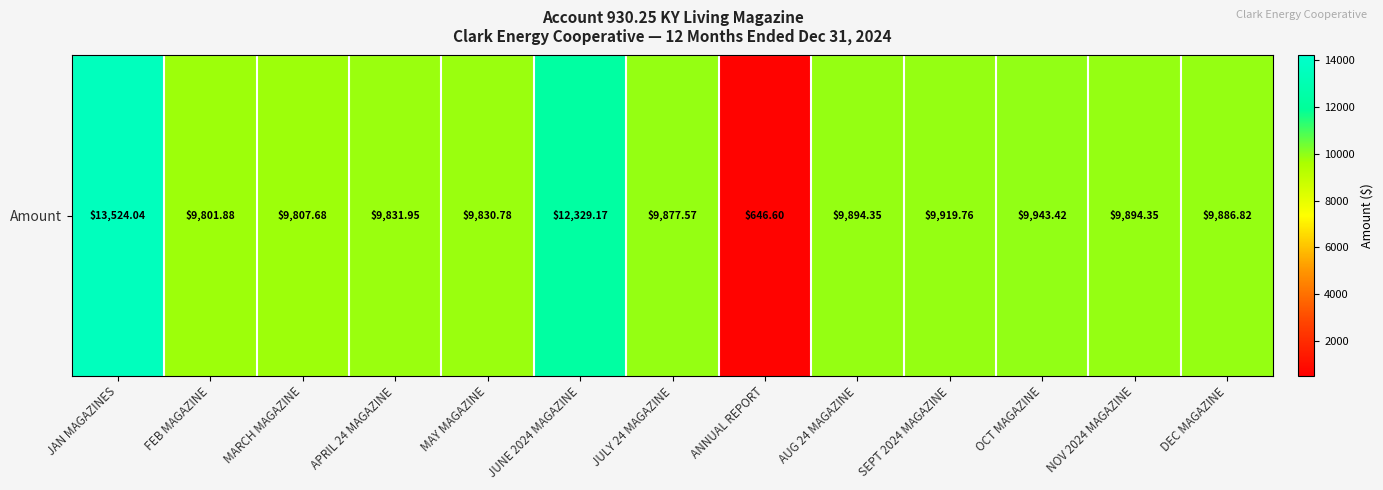

Which has a higher value, FEB MAGAZINE or JAN MAGAZINES?

JAN MAGAZINES